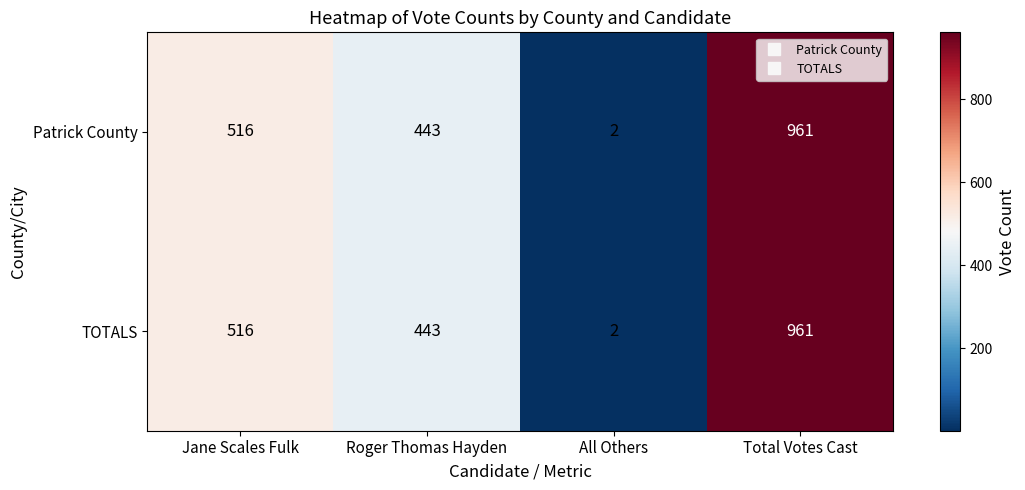

Reading right to left, transcribe all the data shown in this chart.

Patrick County: Total Votes Cast=961	All Others=2	Roger Thomas Hayden=443	Jane Scales Fulk=516
TOTALS: Total Votes Cast=961	All Others=2	Roger Thomas Hayden=443	Jane Scales Fulk=516